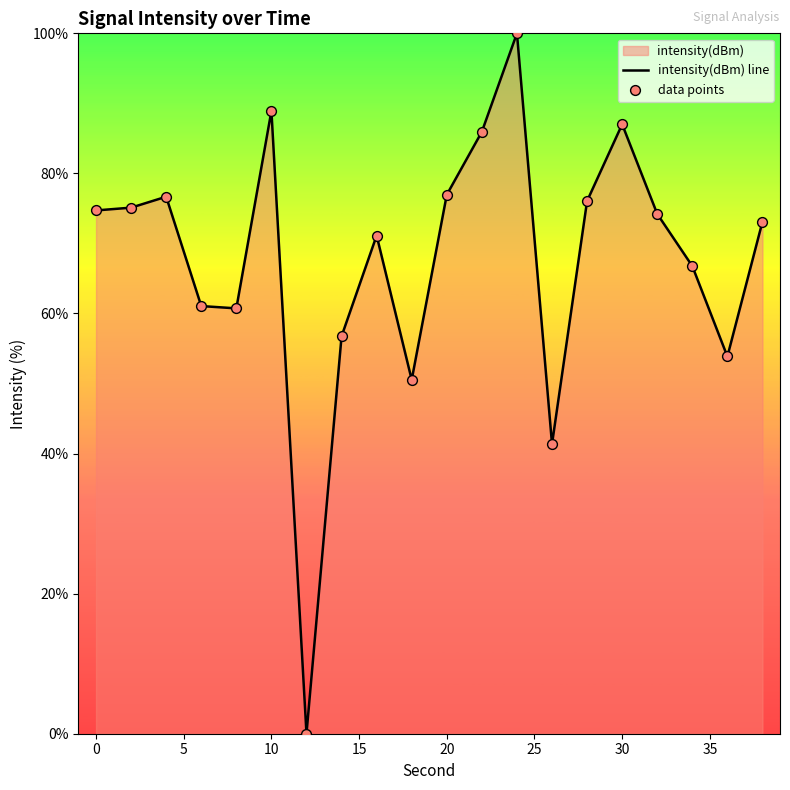

True or false: the data shows 74.7 at 0.

True